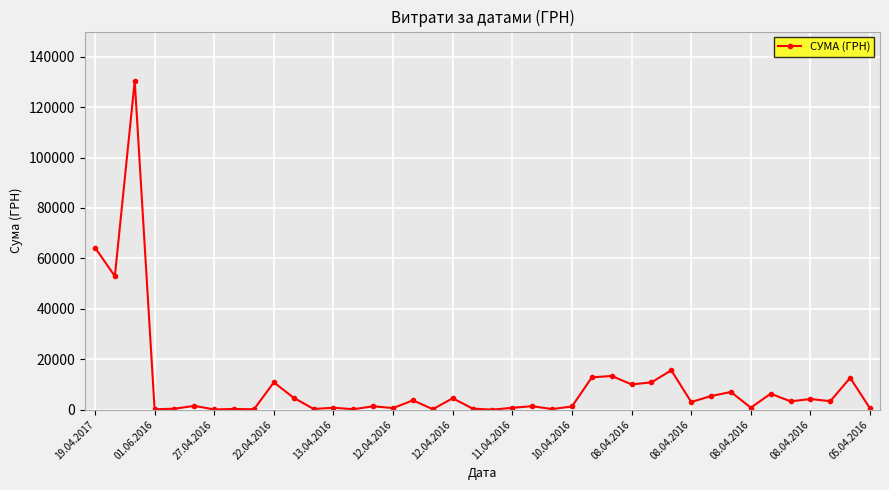

What is the greatest value displayed?

130379.7